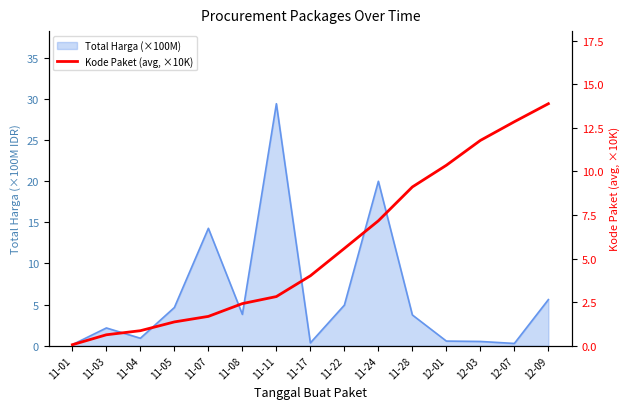

What is the value of the 2nd point from the left?

0.6